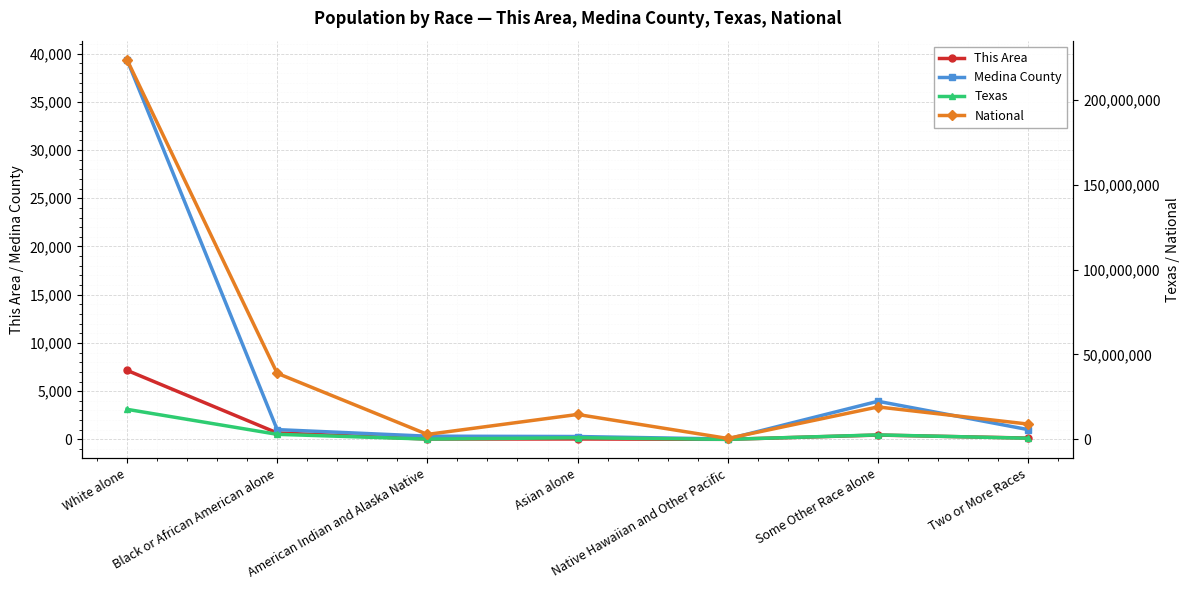

What is the sum of the Texas values at Native Hawaiian and Other Pacific and American Indian and Alaska Native?

192628